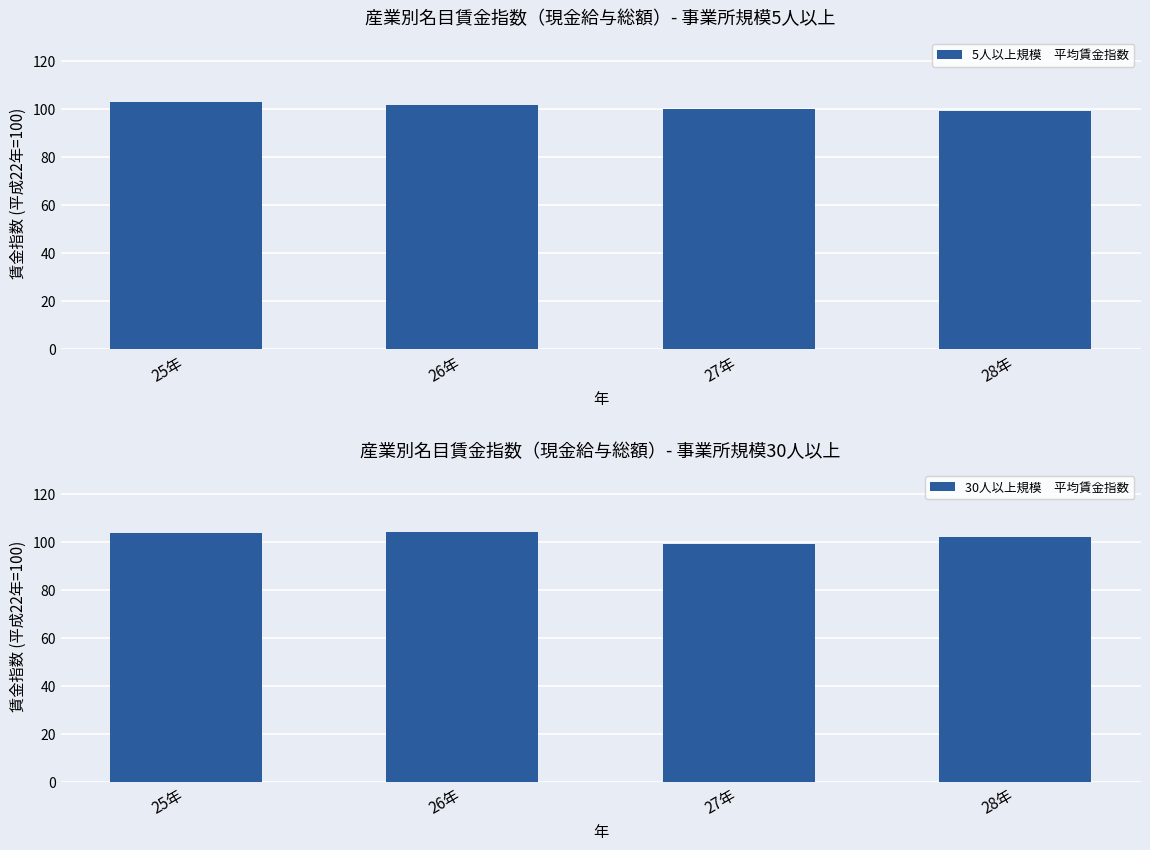

At which label does 5人以上規模　平均賃金指数 reach its minimum?

28年